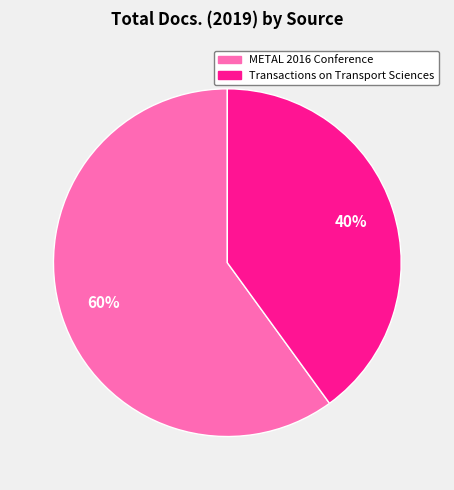

To the nearest percent, what is the difference between the largest and smallest slice percentages?

20%